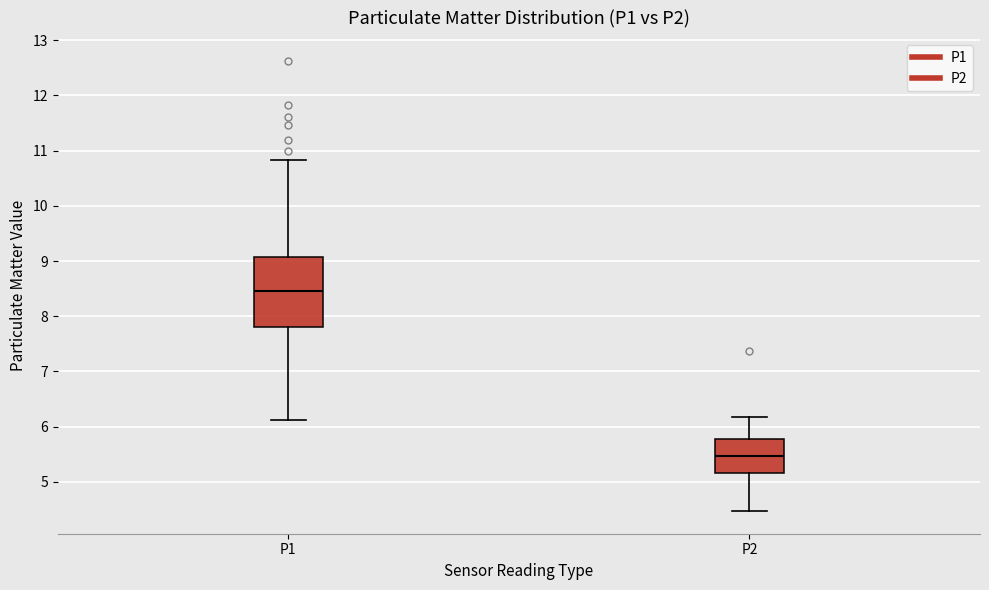

Reading left to right, transcribe this box plot: for each box, give where its median line is, the range the box spans, and where its two whiskers end, as read against the y-axis. The values are not printed on the chart, so give them approximately, as read against the axis.

P1: median 8.5, box 7.8 to 9.1, whiskers 6.1 to 10.8
P2: median 5.5, box 5.2 to 5.8, whiskers 4.5 to 6.2